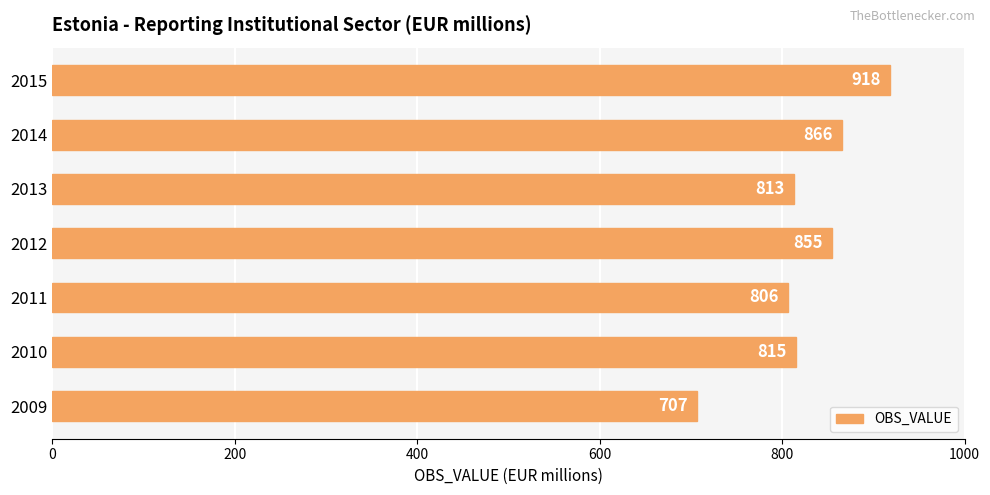

Rank the categories by value from highest to lowest.

2015, 2014, 2012, 2010, 2013, 2011, 2009